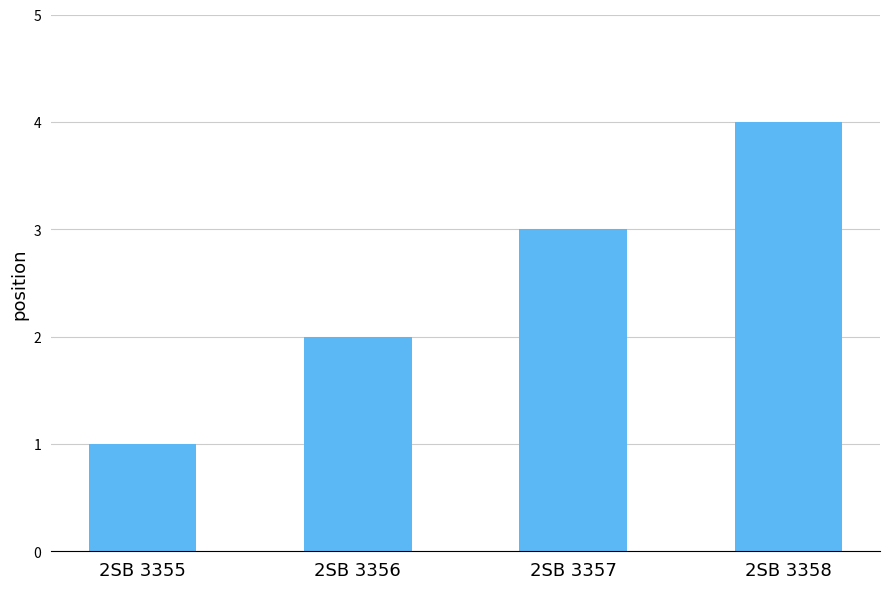

What is the greatest value displayed?

4